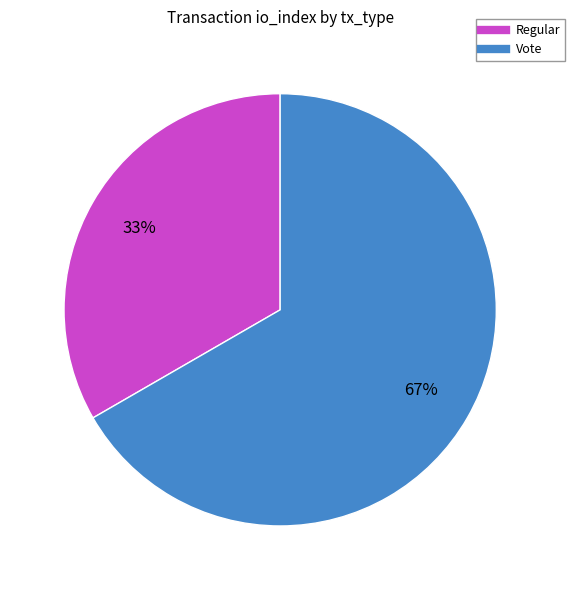

What is the smallest slice in the pie chart?

Regular